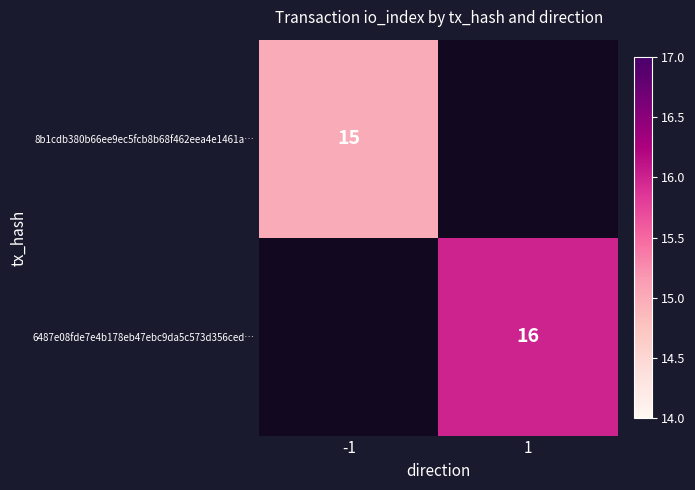

True or false: 8b1cdb380b66ee9ec5fcb8b68f462eea4e1461a… has a value of 15 at -1.

True